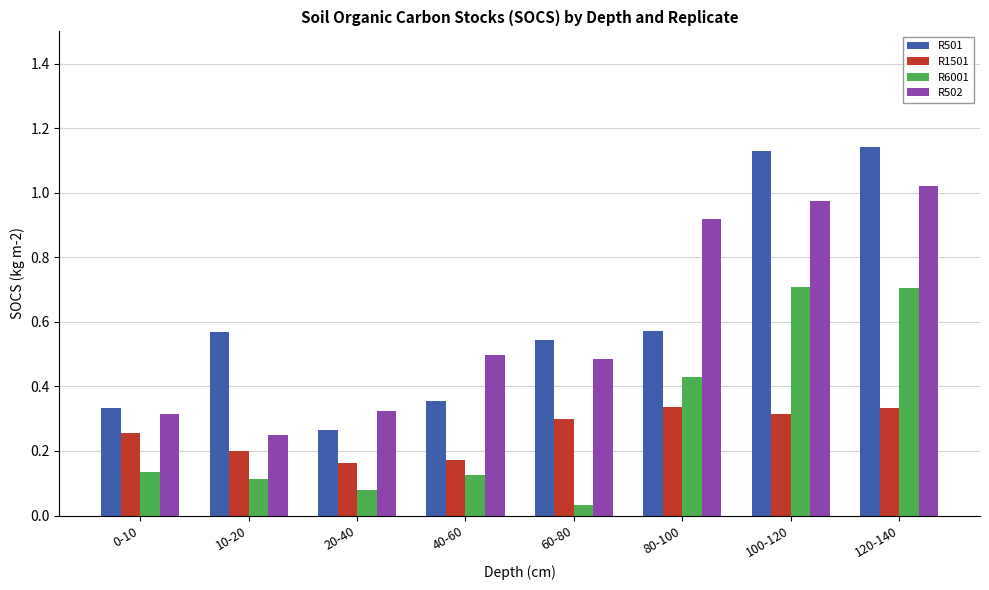

How many R1501 values are between 0 and 1?

8